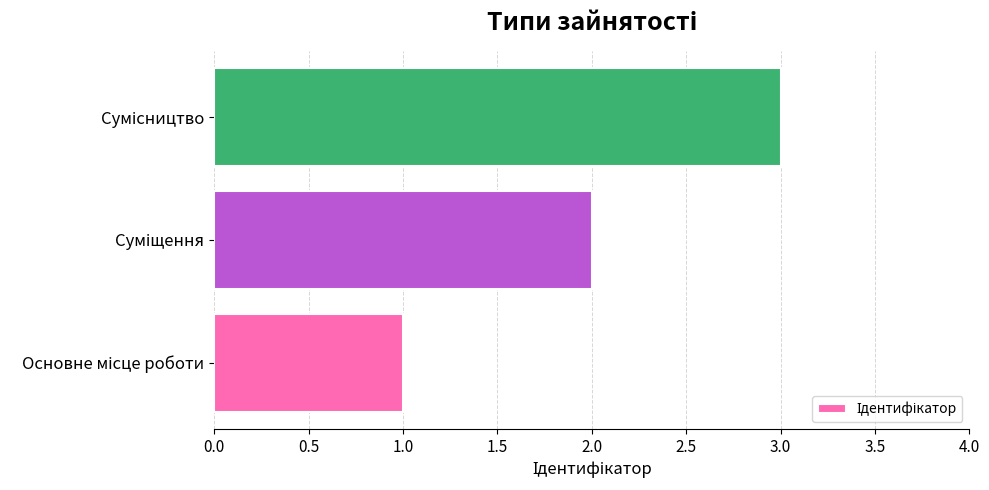

What is the maximum value shown in the chart?

3